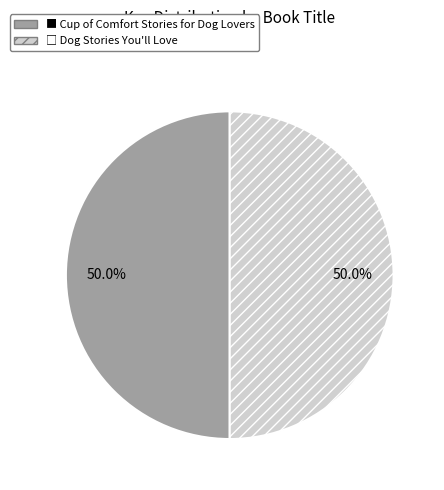

How many slices are in this pie chart?

2